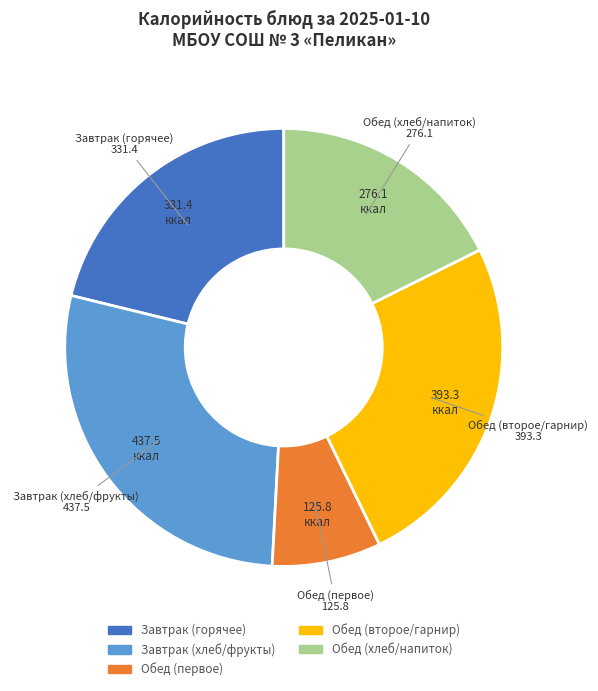

Does any single category account for the majority?

No